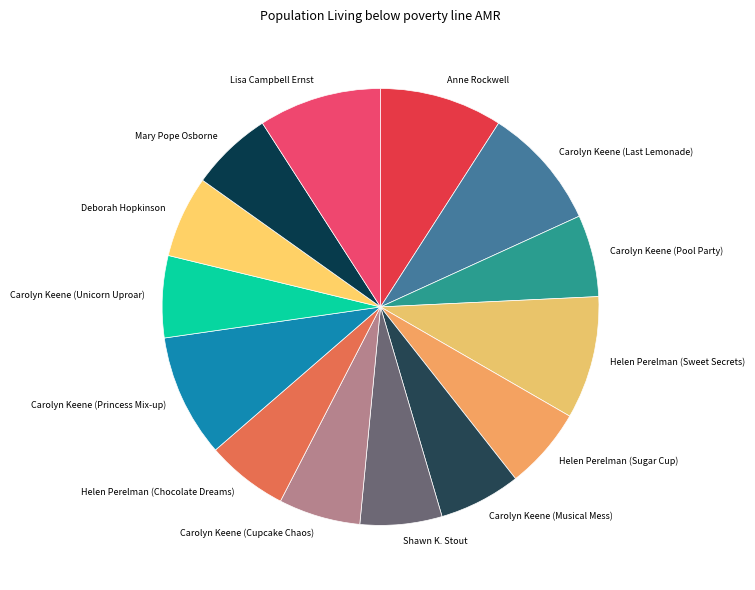

True or false: Carolyn Keene (Pool Party) accounts for 18% of the total.

False